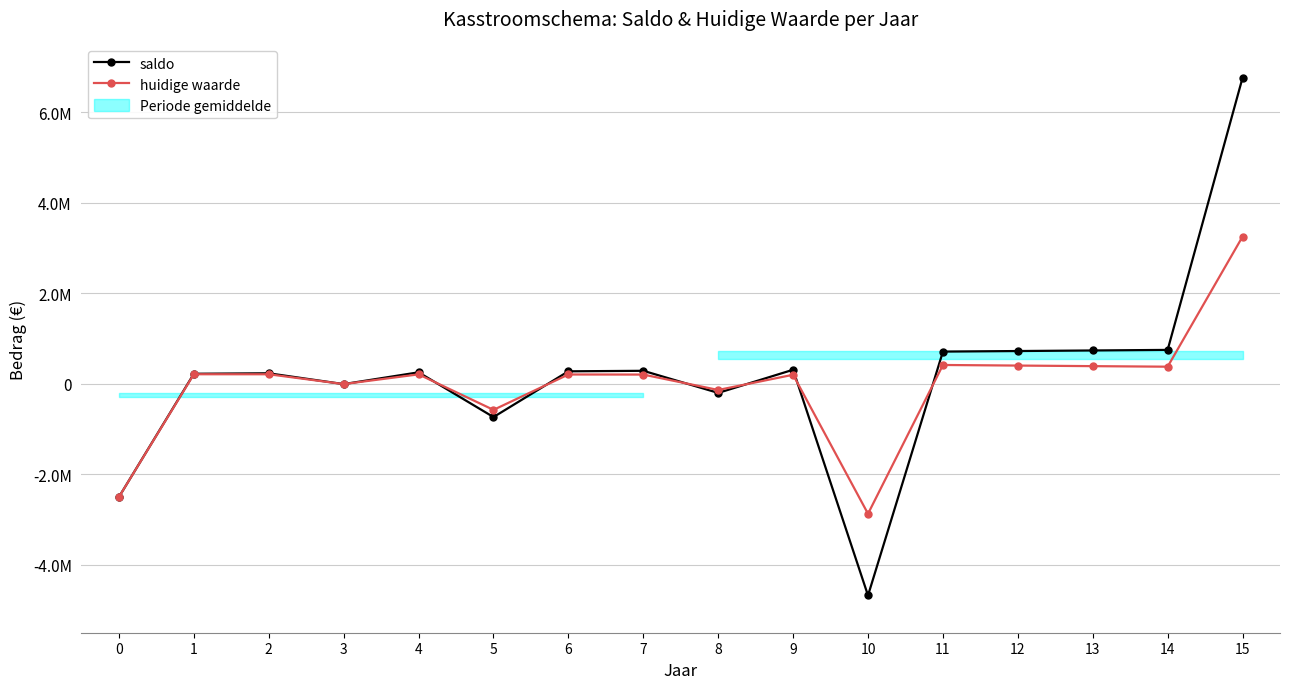

After their last crossing, which series has the higher values: huidige waarde or saldo?

saldo